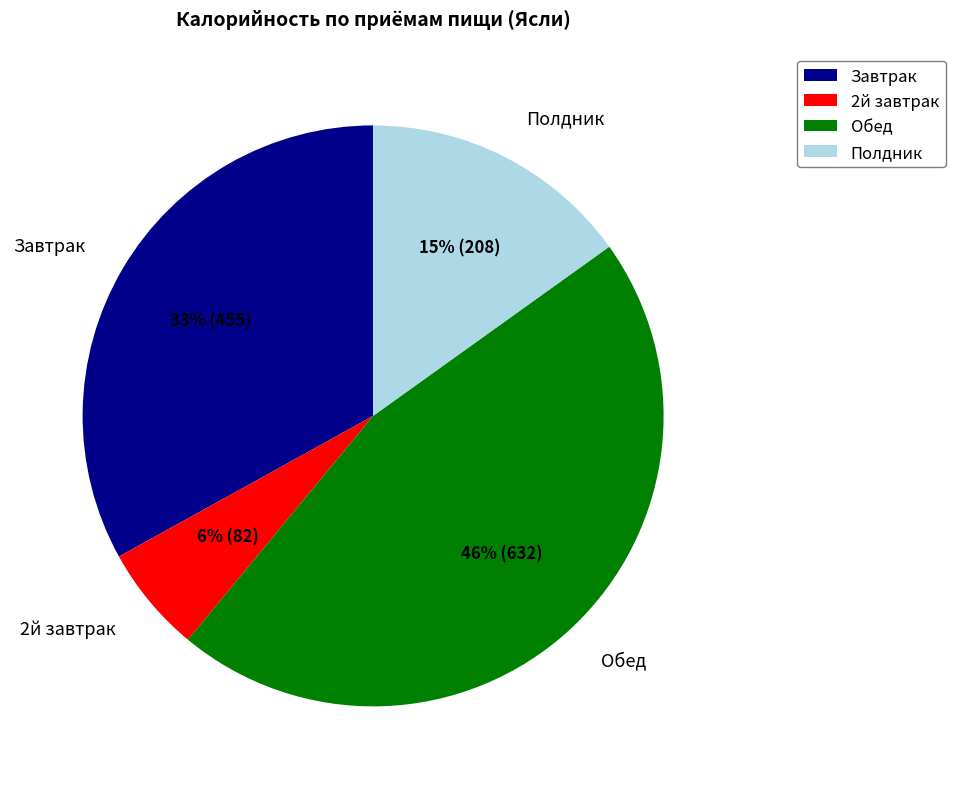

The 2й завтрак slice represents 6% of the pie. True or false?

True